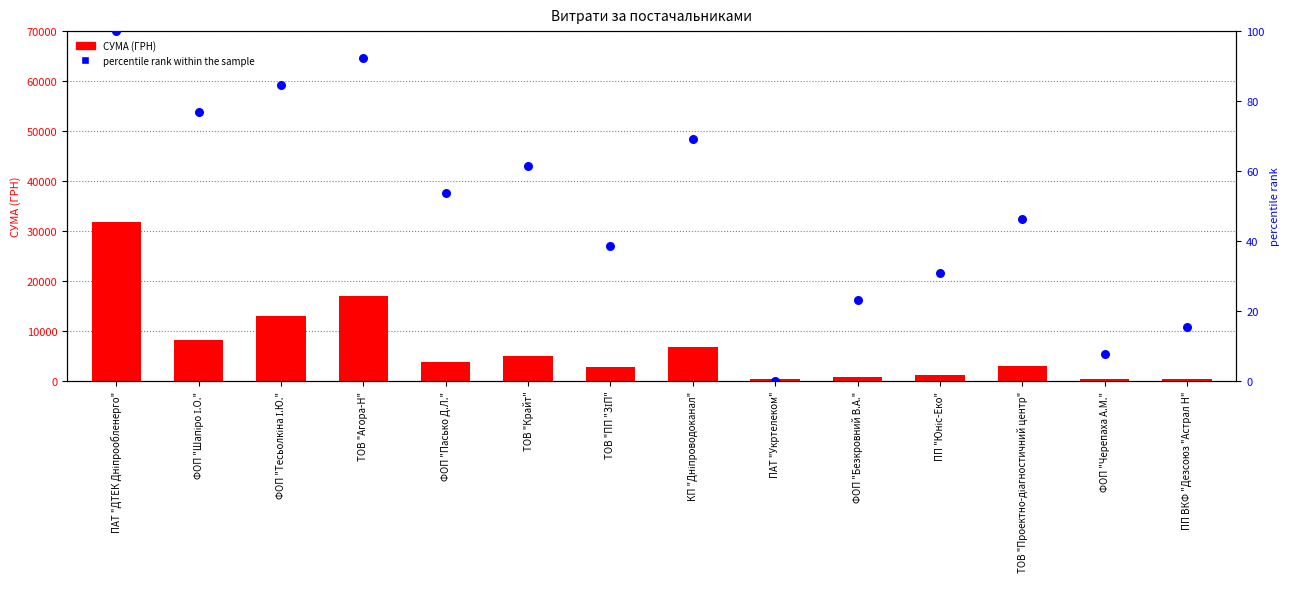

At how many categories does at least one series exceed 28582?

1